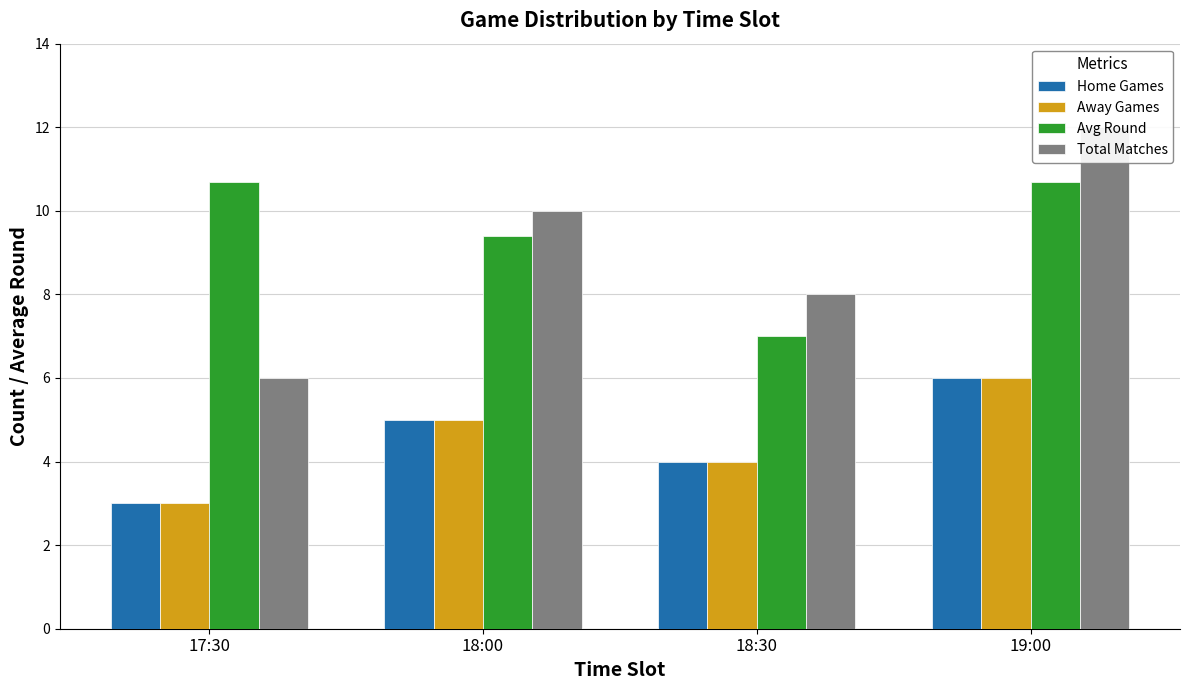

How many groups of bars are there?

4